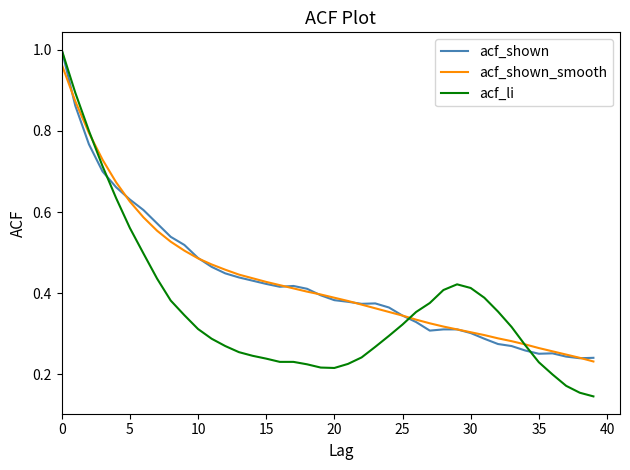

What are all the series names shown in the legend?

acf_shown, acf_shown_smooth, acf_li